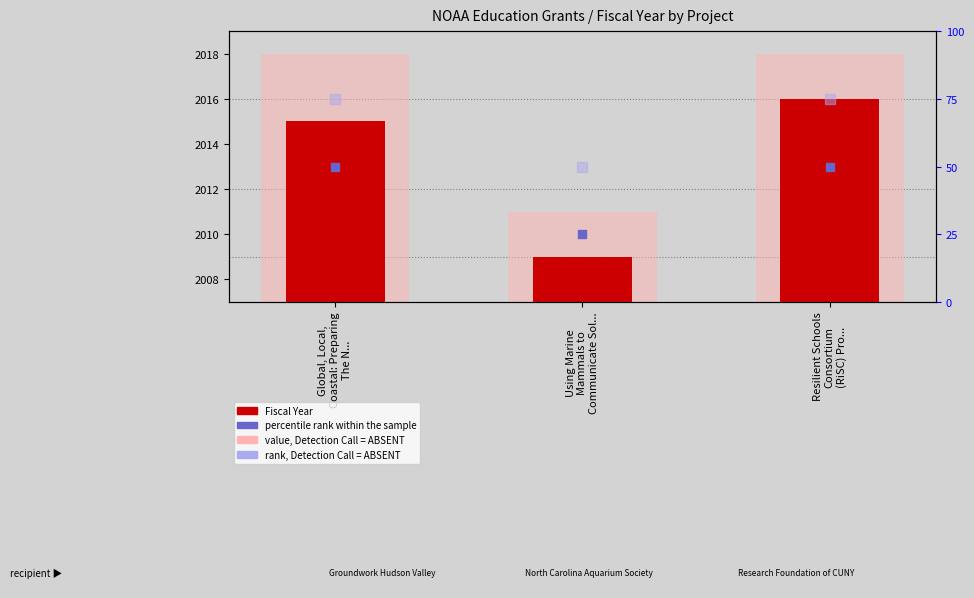

Which series has the widest spread of Y values?

percentile rank